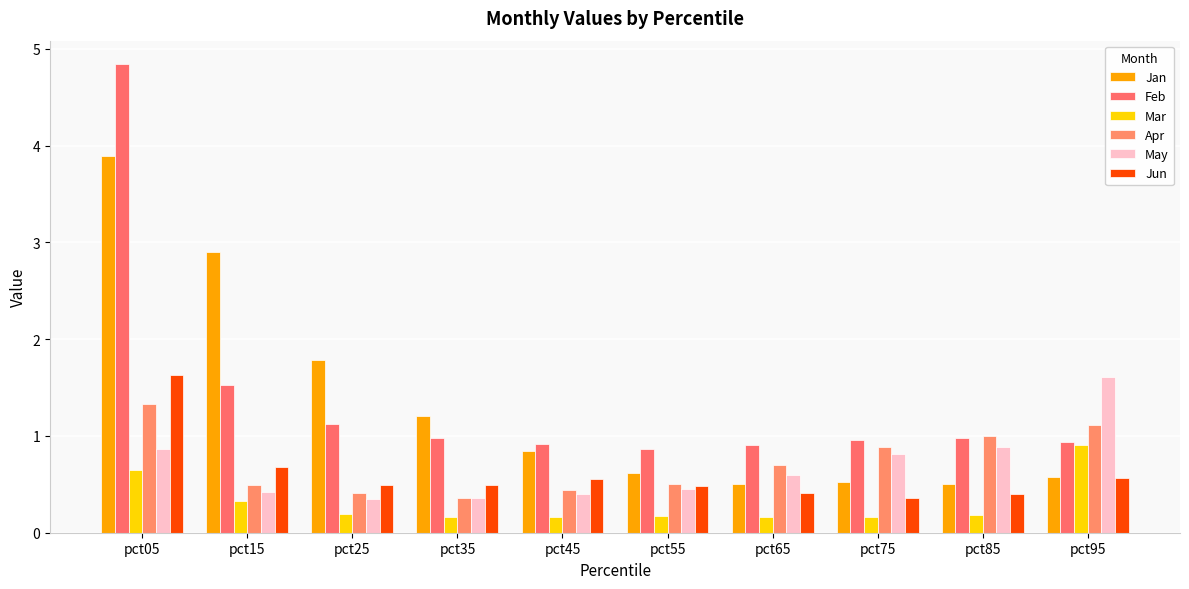

How many distinct data groups are displayed?

6